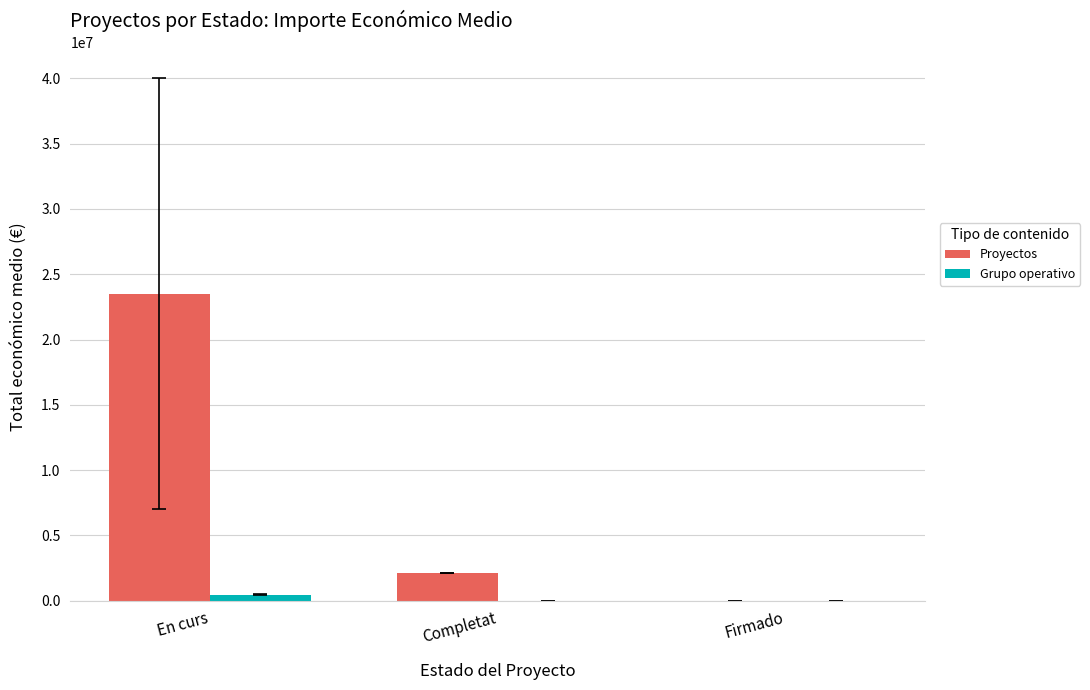

How many groups of bars are there?

3